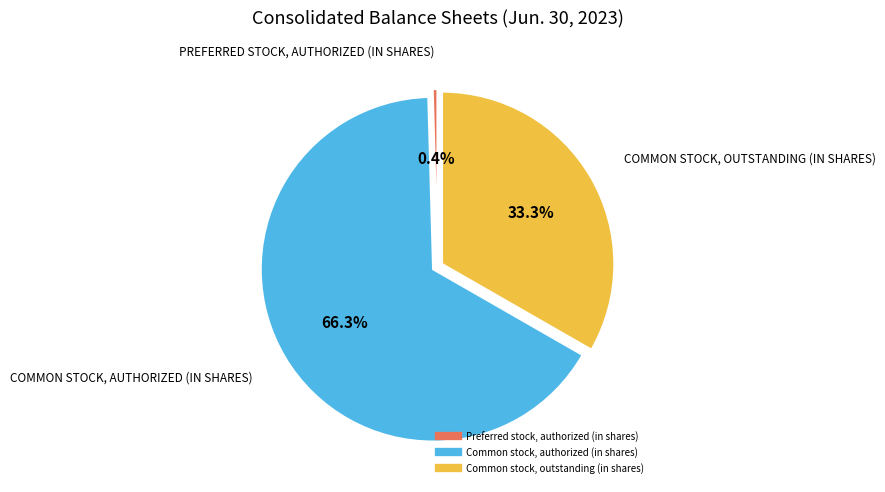

How much of the chart is everything except Preferred stock, authorized (in shares)?

99.6%